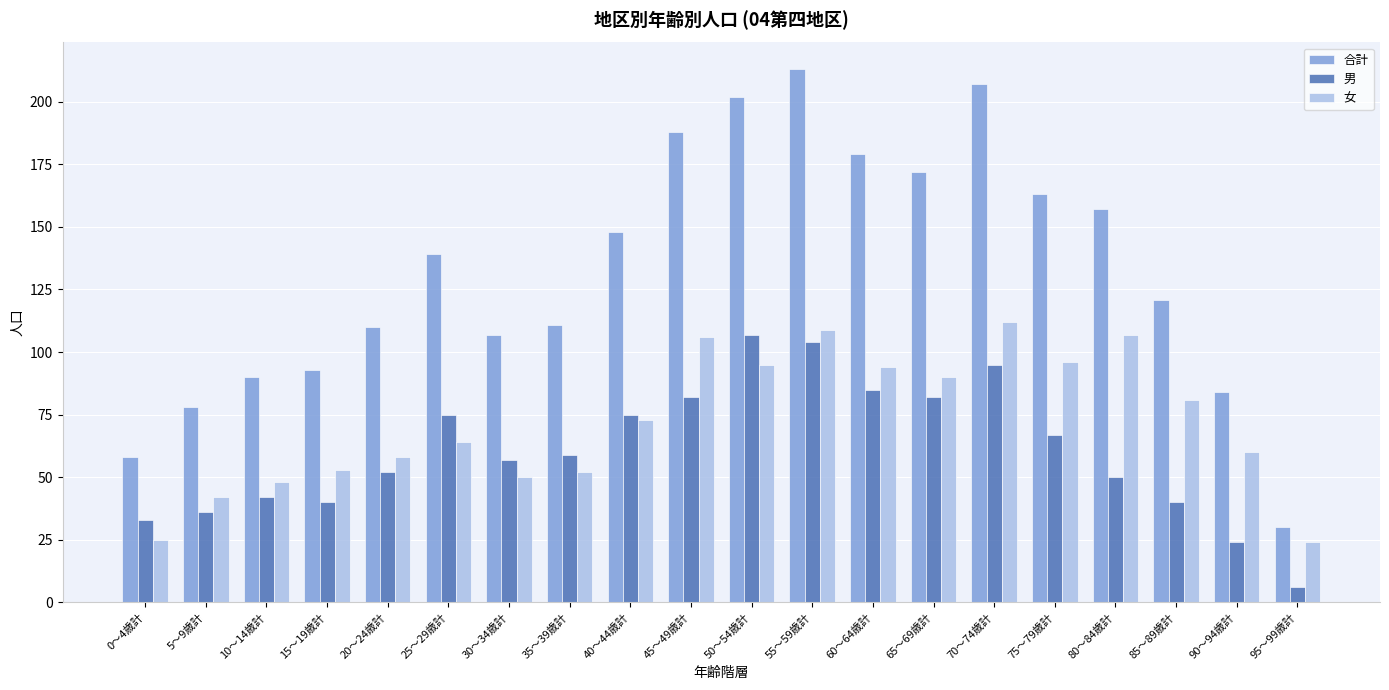

At 10～14歳計, list the series in order from smallest to largest.

男, 女, 合計